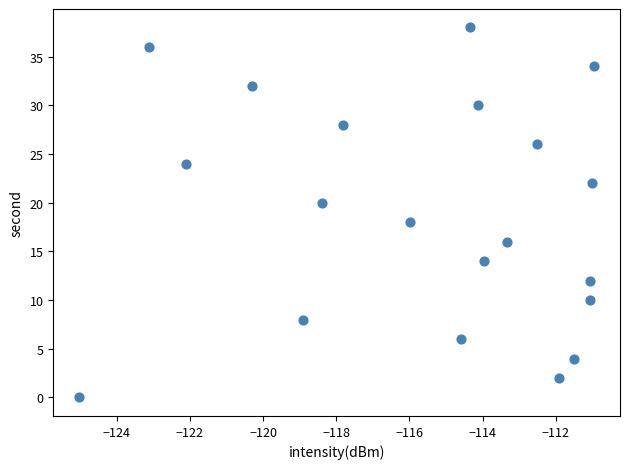

What is the range of Y values (max minus min)?

38